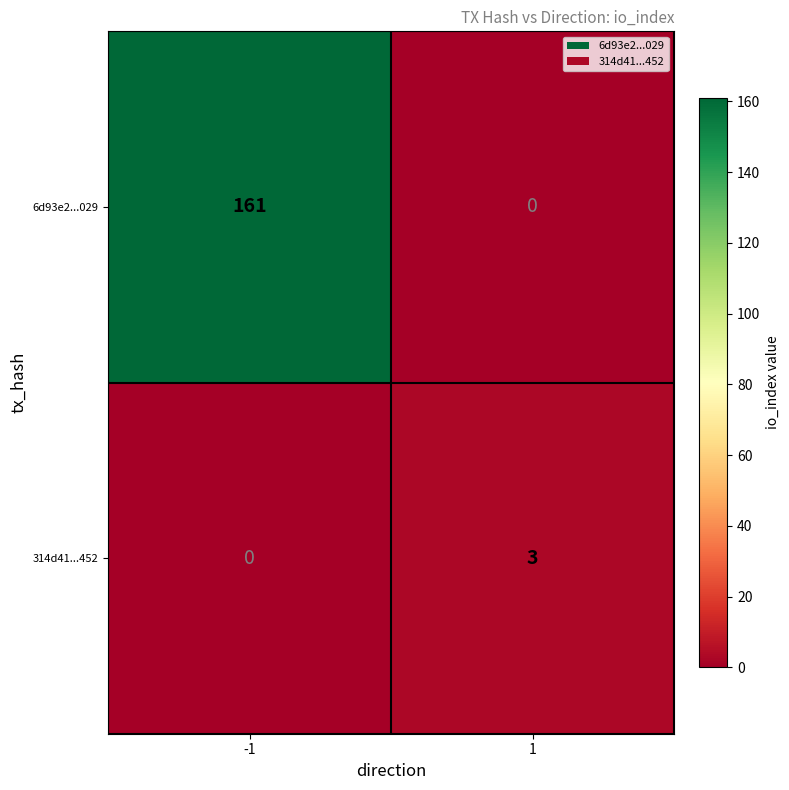

Is it true that 6d93e2...029 equals 161 at -1?

True